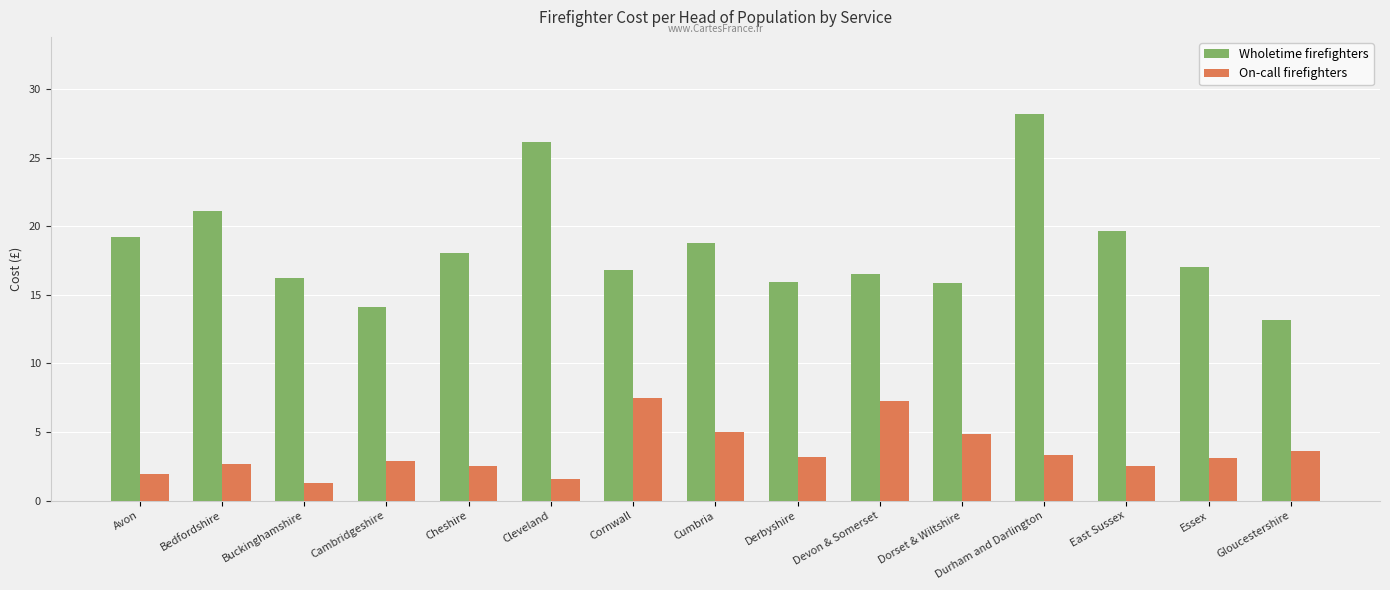

List the series in order of their overall mean, highest first.

Wholetime firefighters, On-call firefighters